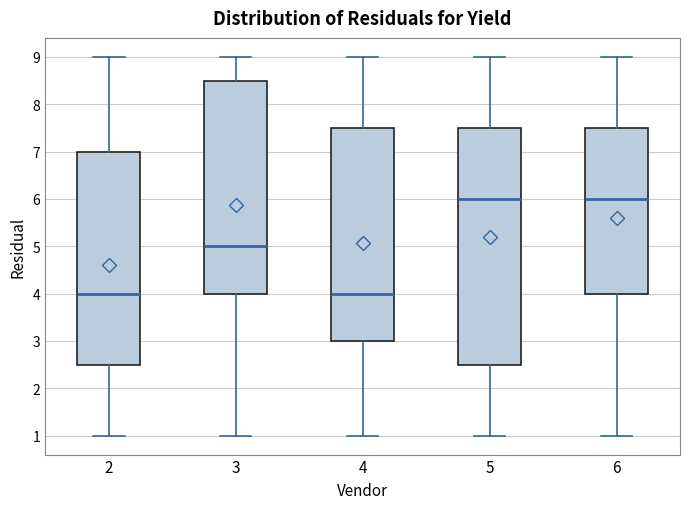

Comparing the boxes themselves (not the whiskers), which one is the tallest?

5